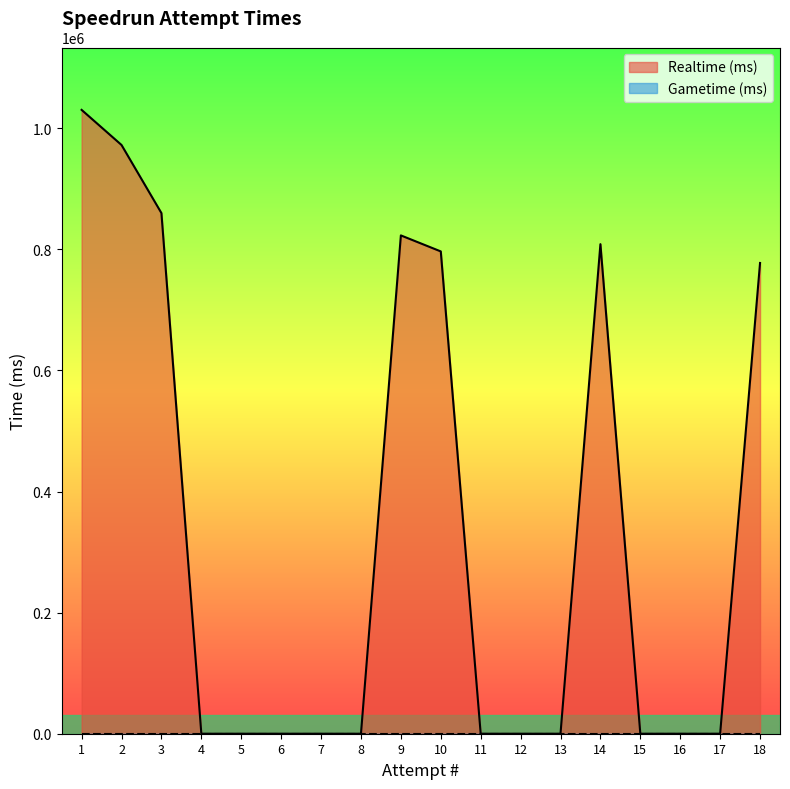

Is the value of Realtime (ms) at 12 greater than the value of Gametime (ms) at 8?

No